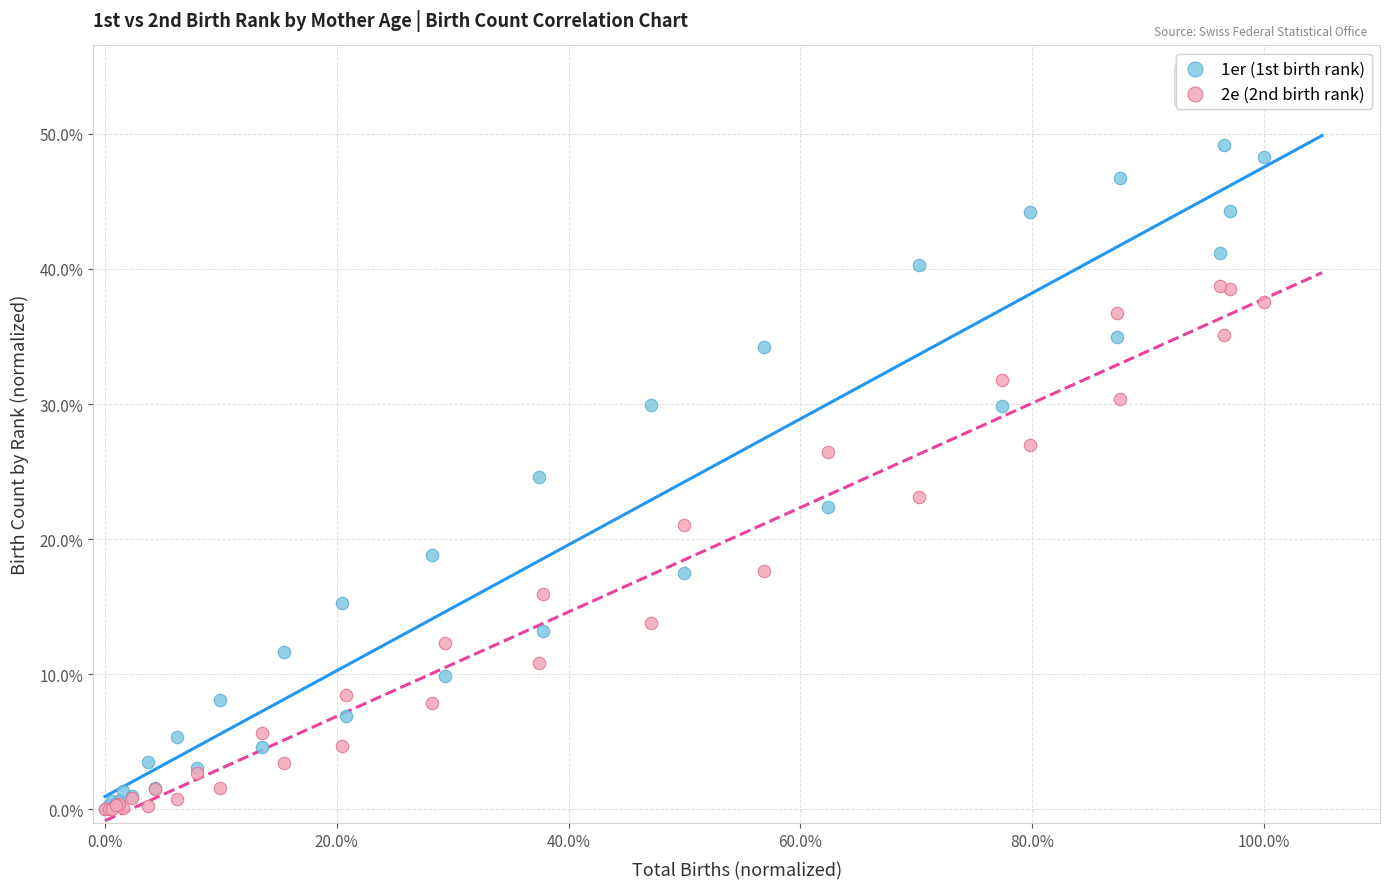

Which series has the widest spread of Y values?

1er (1st birth rank)